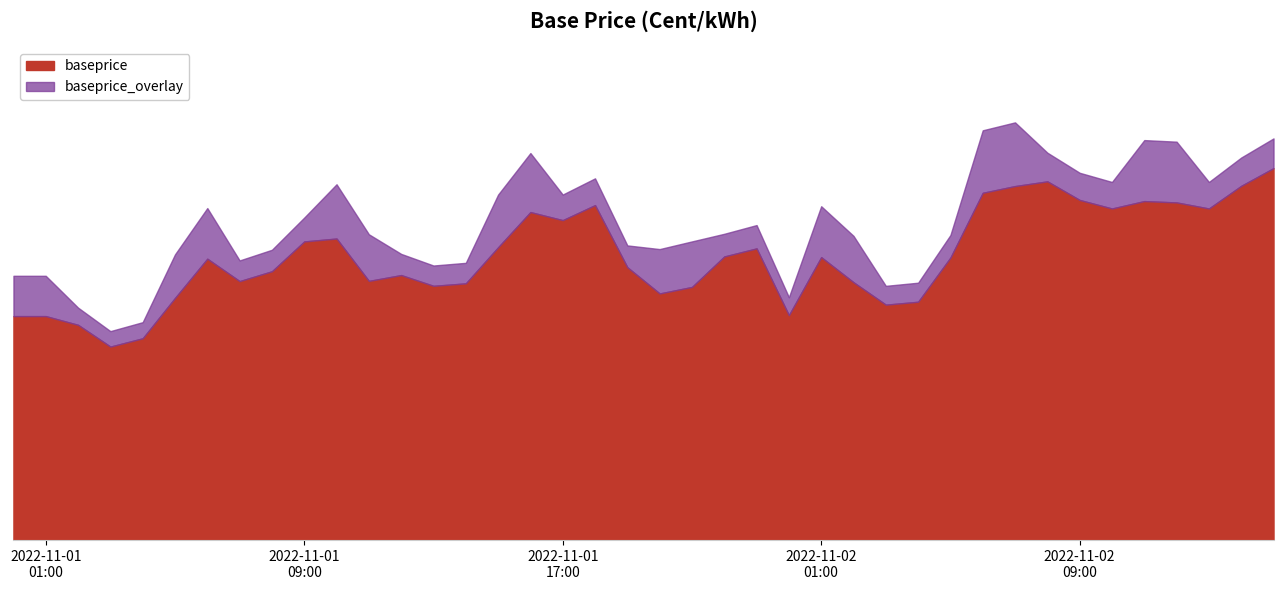

At which category does the data reach its first local peak?

2022-11-01 06:00:00